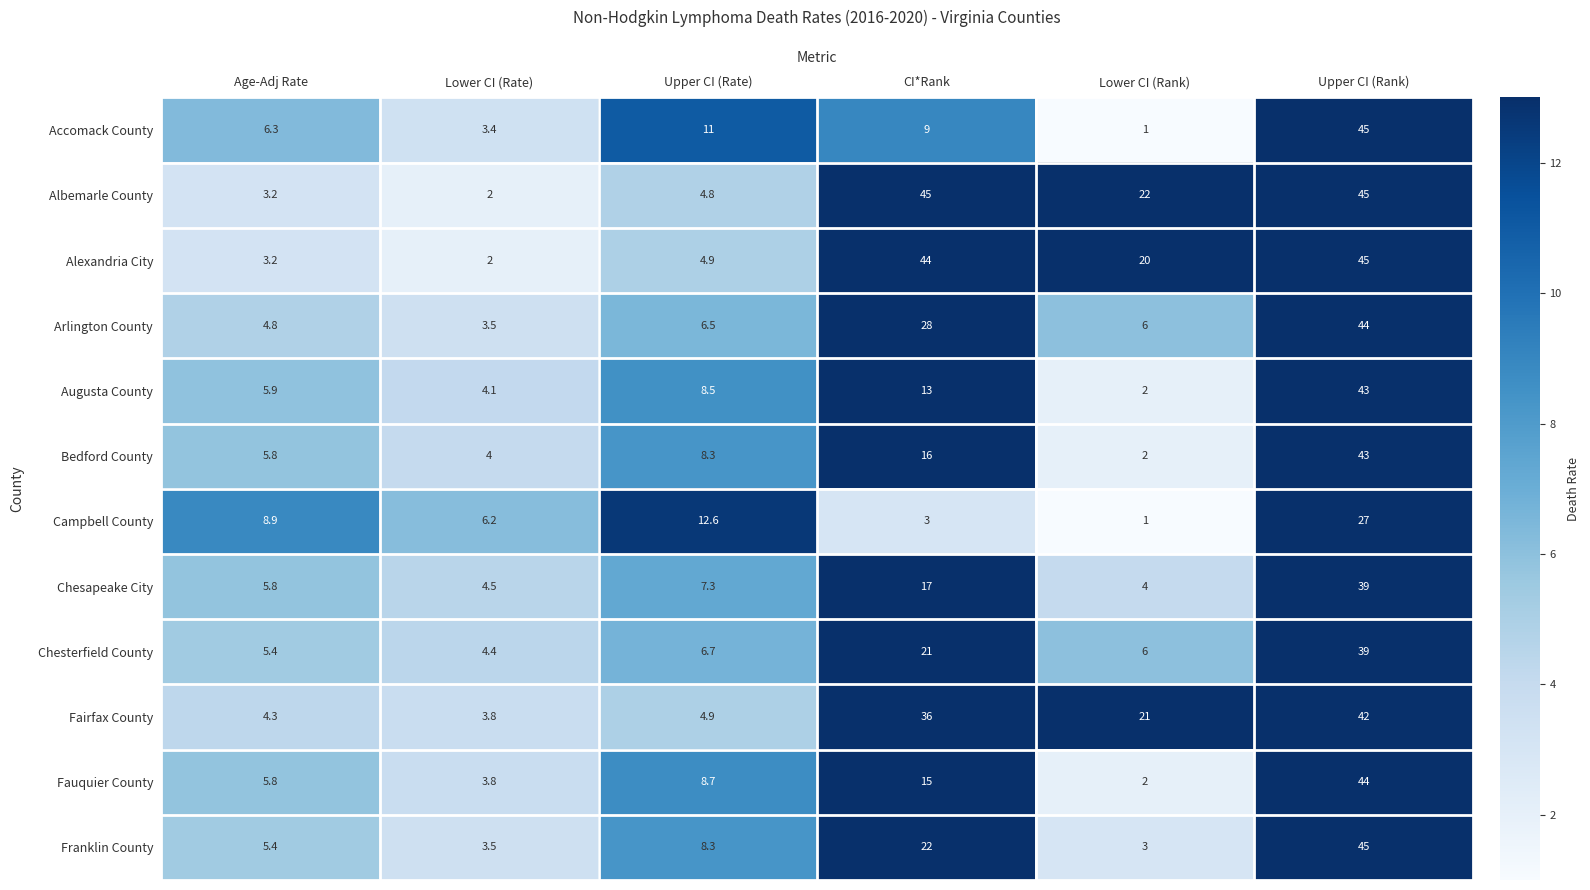

How many distinct data groups are displayed?

12